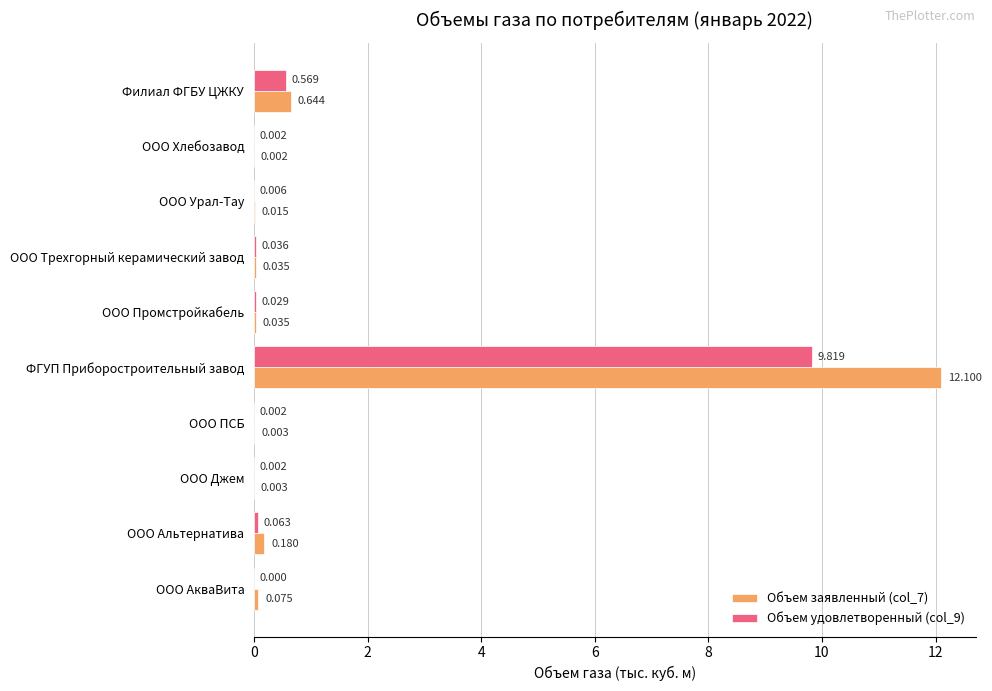

What is the highest value of the Объем удовлетворенный (col_9) series?

9.8